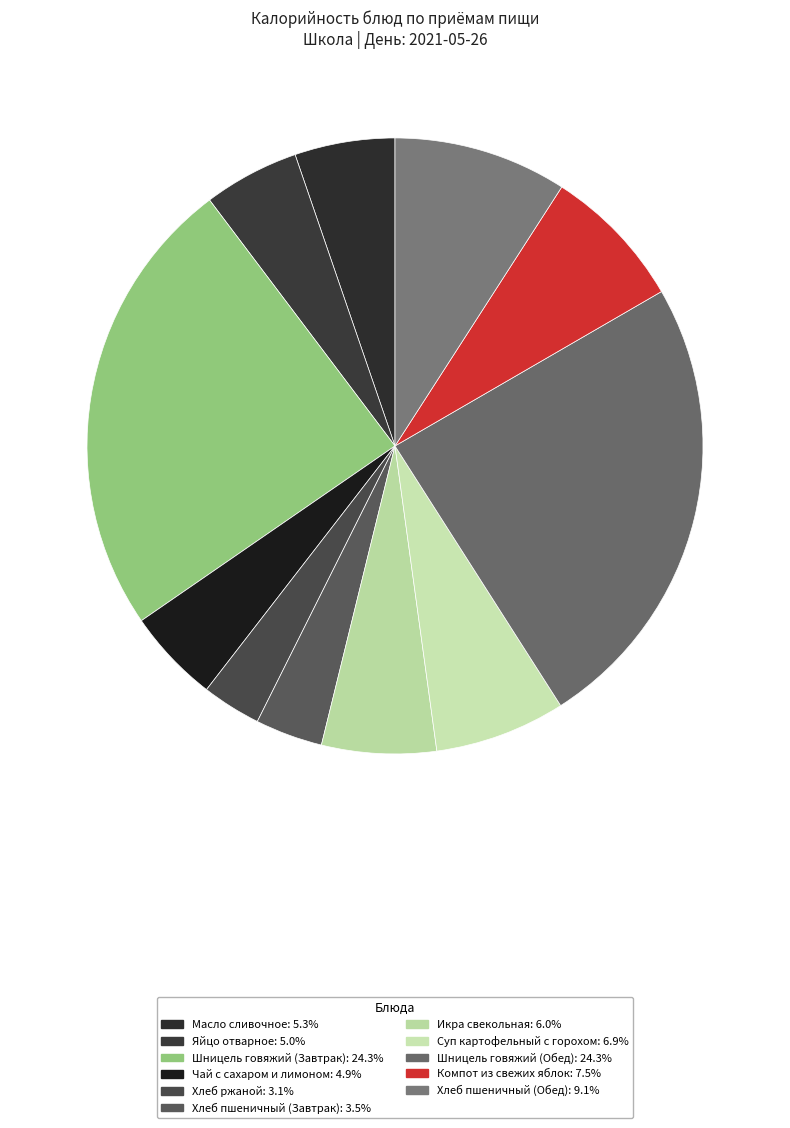

Which category has the smallest portion of the pie?

Хлеб ржаной